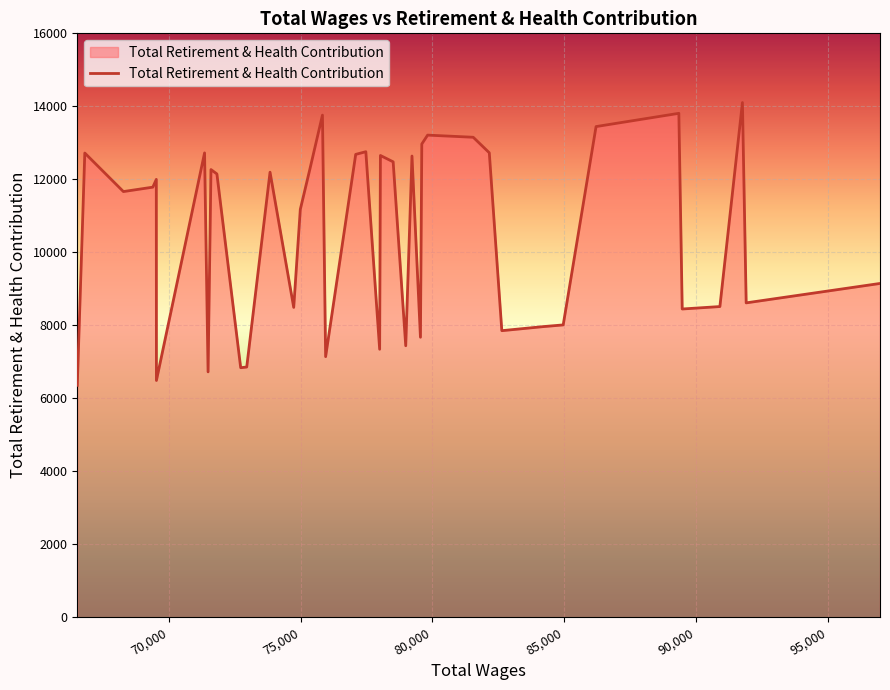

What is the difference between the maximum and minimum values?

7749